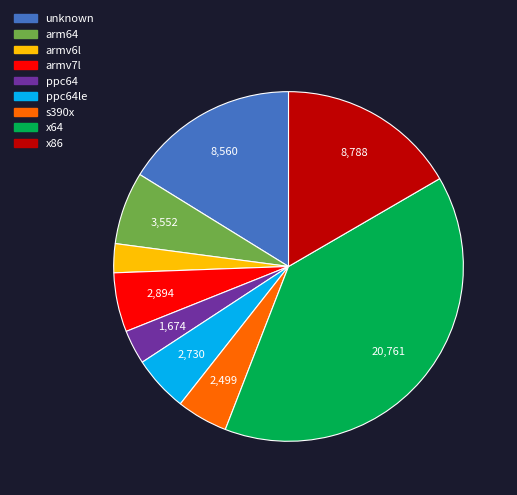

Is there a majority slice in this chart?

No